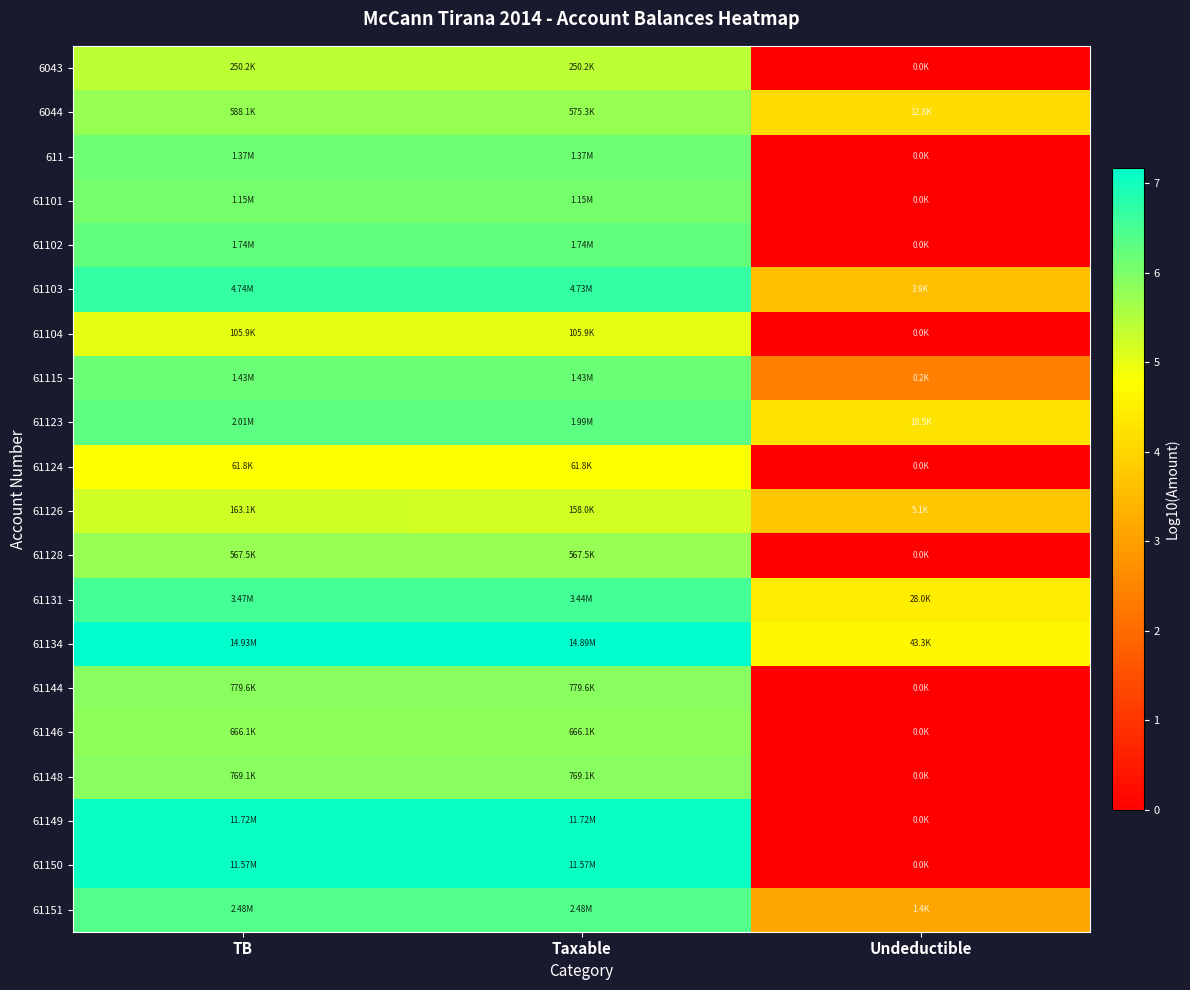

Between TB and Taxable, which is larger?

TB